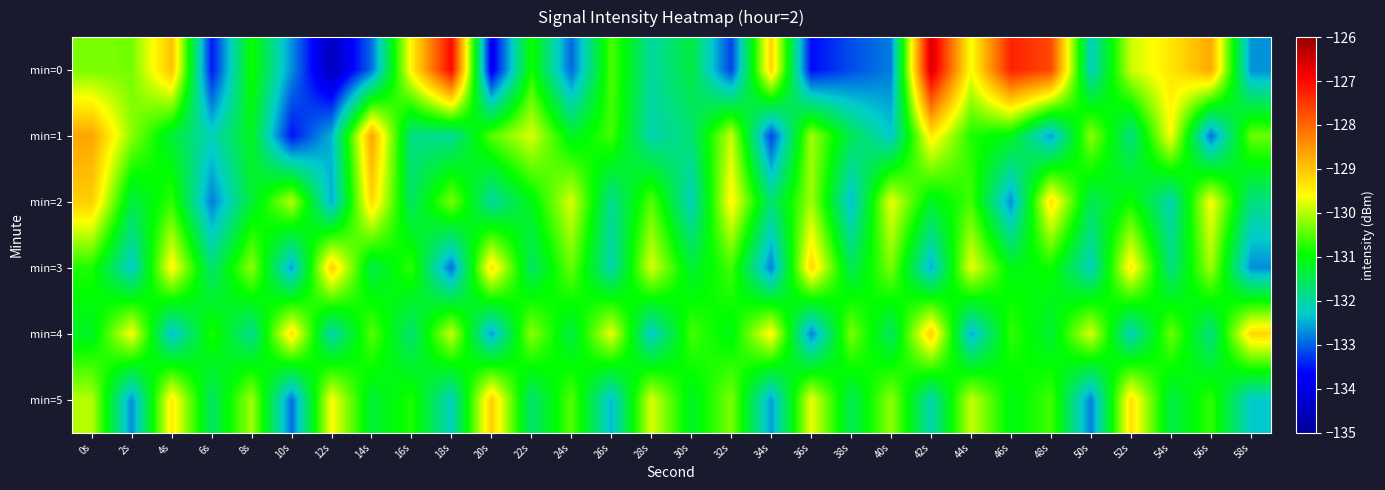

What is the minimum value shown in the chart?

-134.5